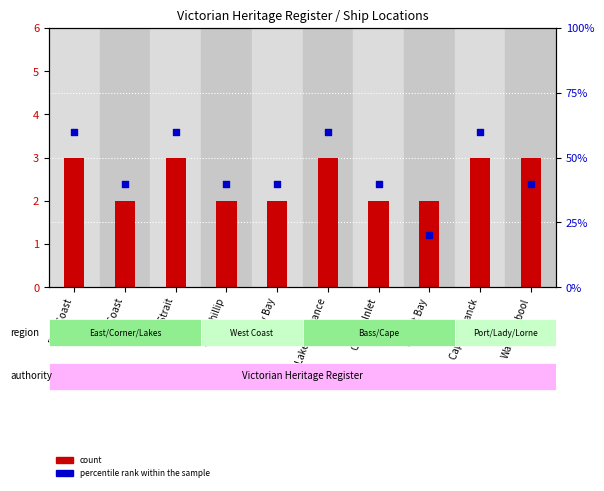

Which series contains the lowest Y value?

count